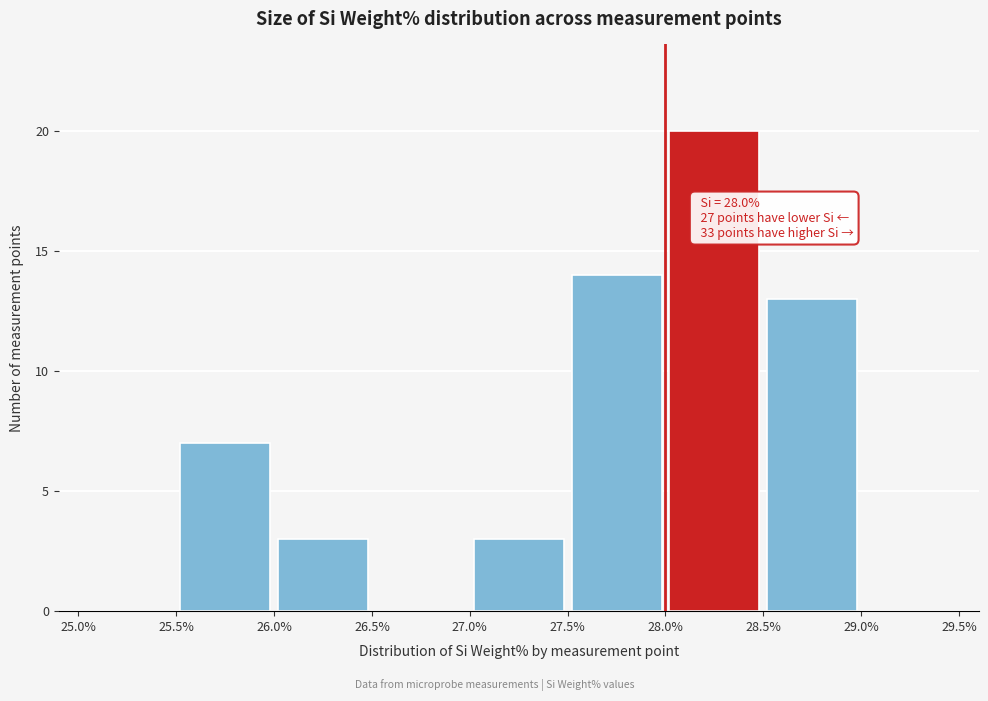

Which range on the x-axis has the tallest bar?

28.0% to 28.5%